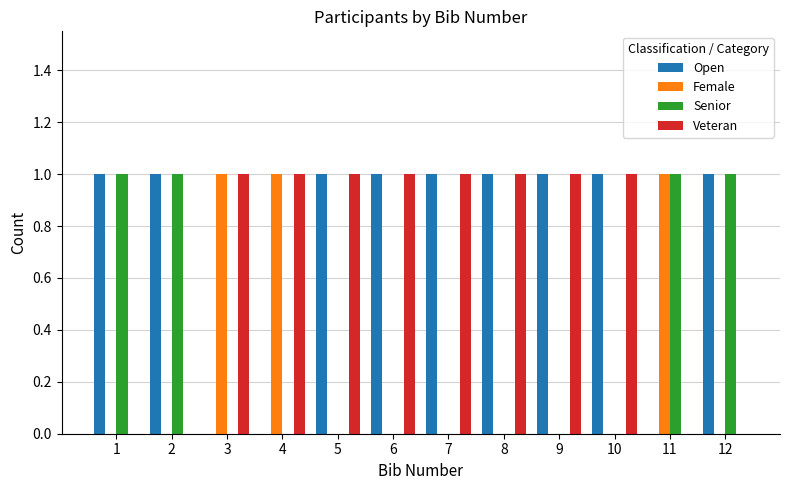

Is it true that Senior equals 0 at 11?

False